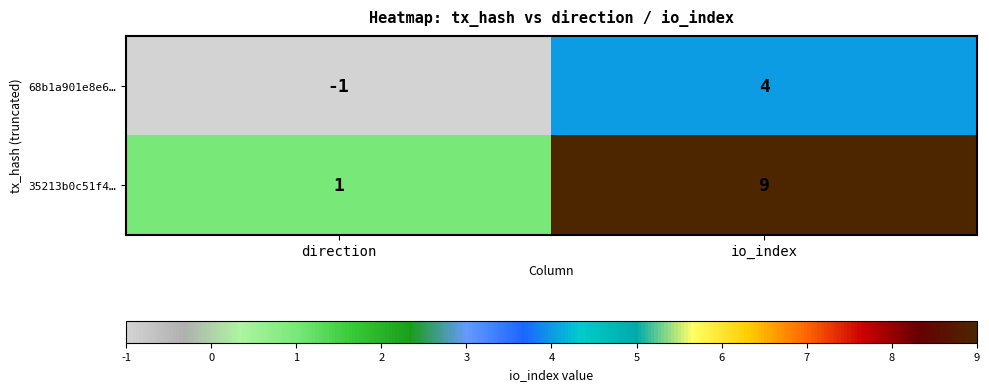

At which category does the chart reach its minimum across all series?

direction